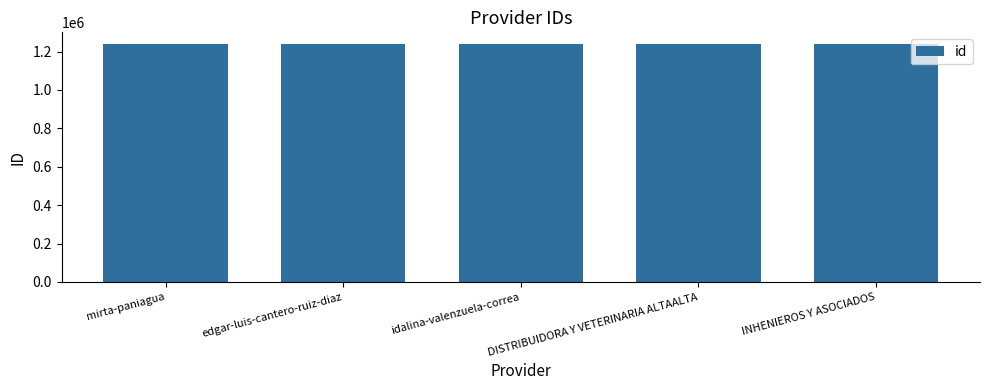

How many distinct data groups are displayed?

1